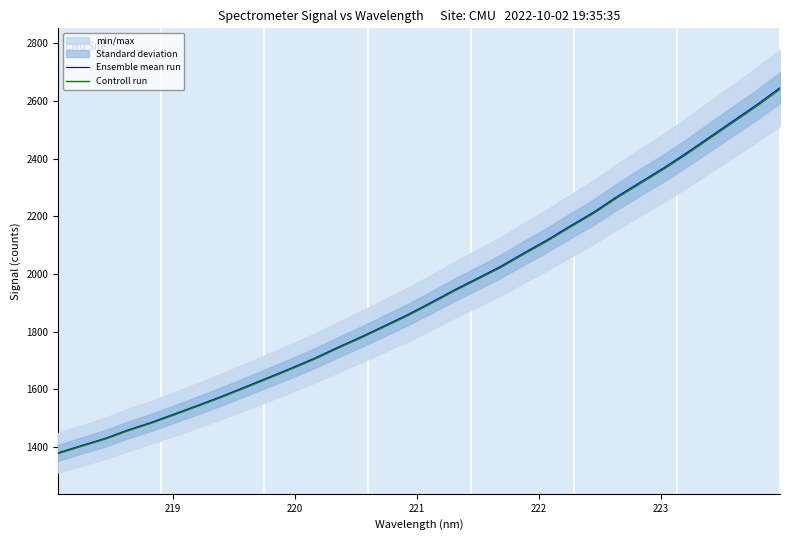

List the series in order of their overall mean, lowest first.

Controll run, Ensemble mean run